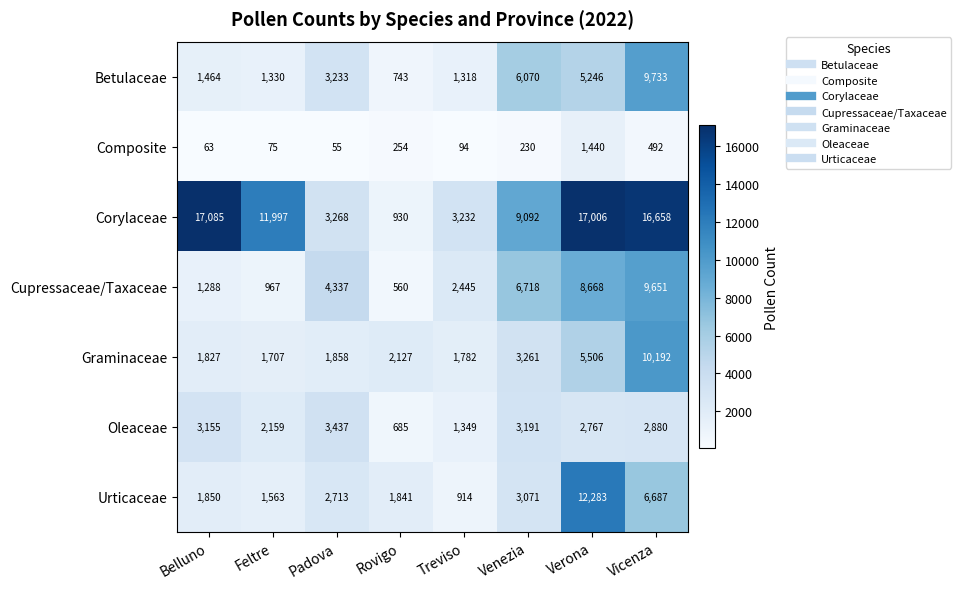

What is the sum of the Betulaceae values at Belluno and Venezia?

7534